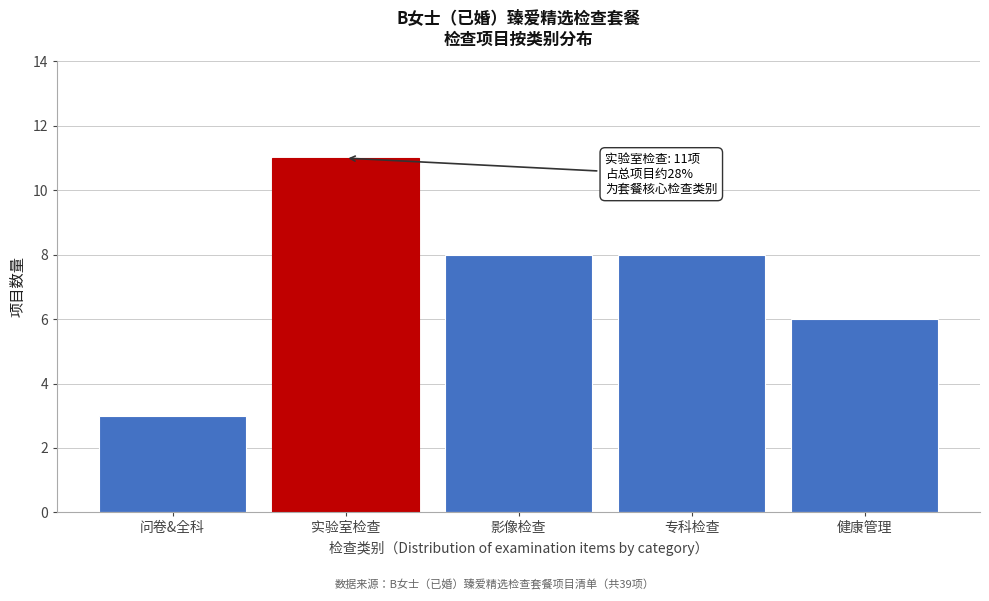

Reading left to right, what are all the values shown in this chart?

问卷&全科=3	实验室检查=11	影像检查=8	专科检查=8	健康管理=6